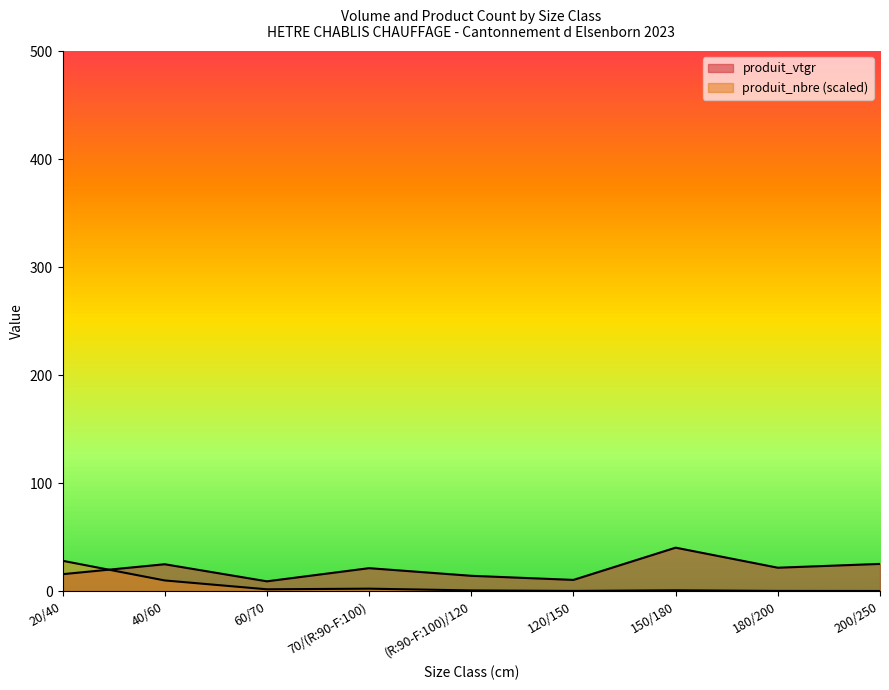

At which category is the sum across all series the highest?

20/40